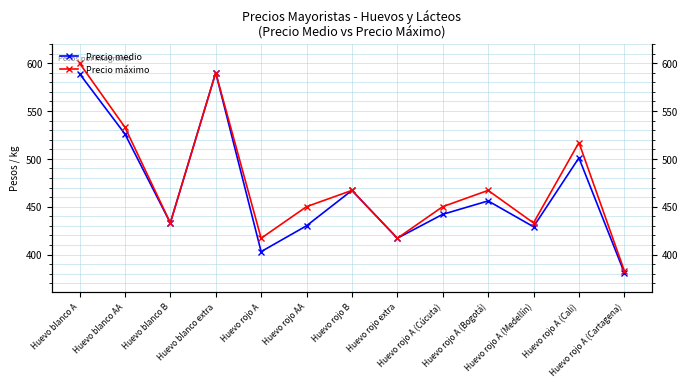

What position from the right is Huevo rojo A (Medellín)?

3